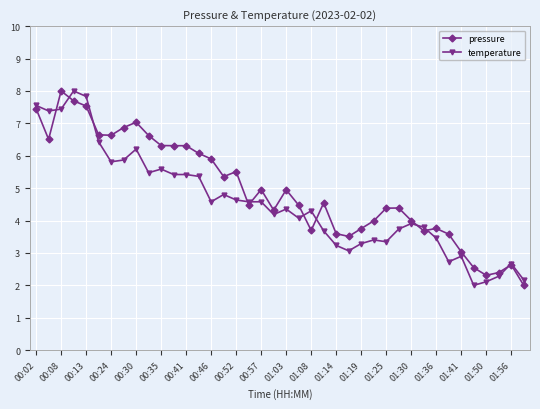

What is the sum of all pressure values?

197.8